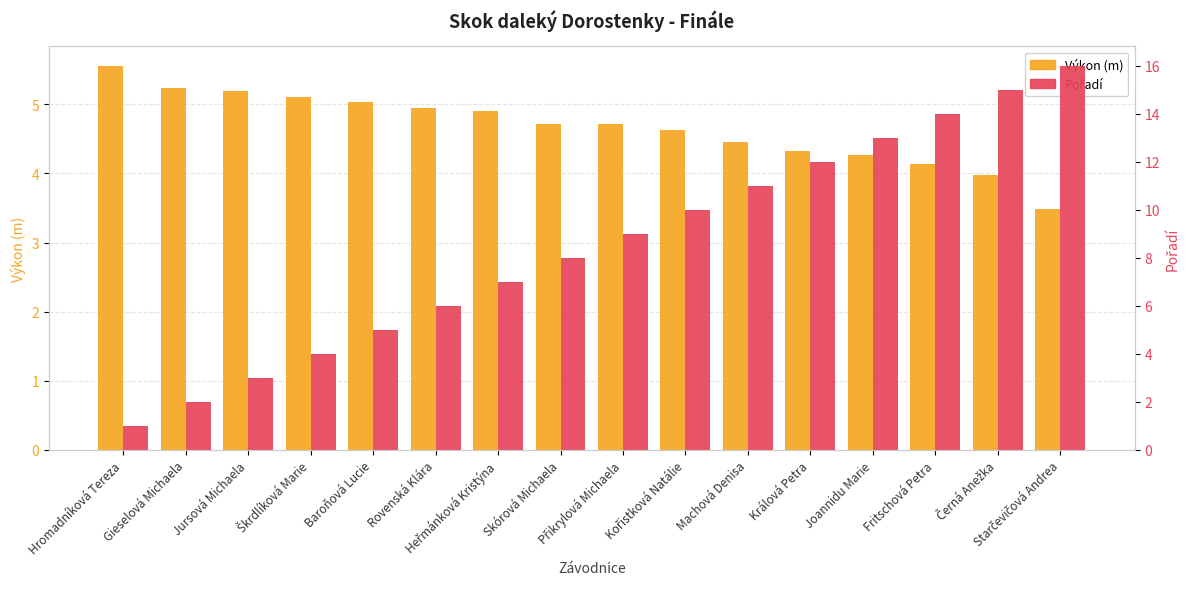

What is the smallest value displayed?

1.0